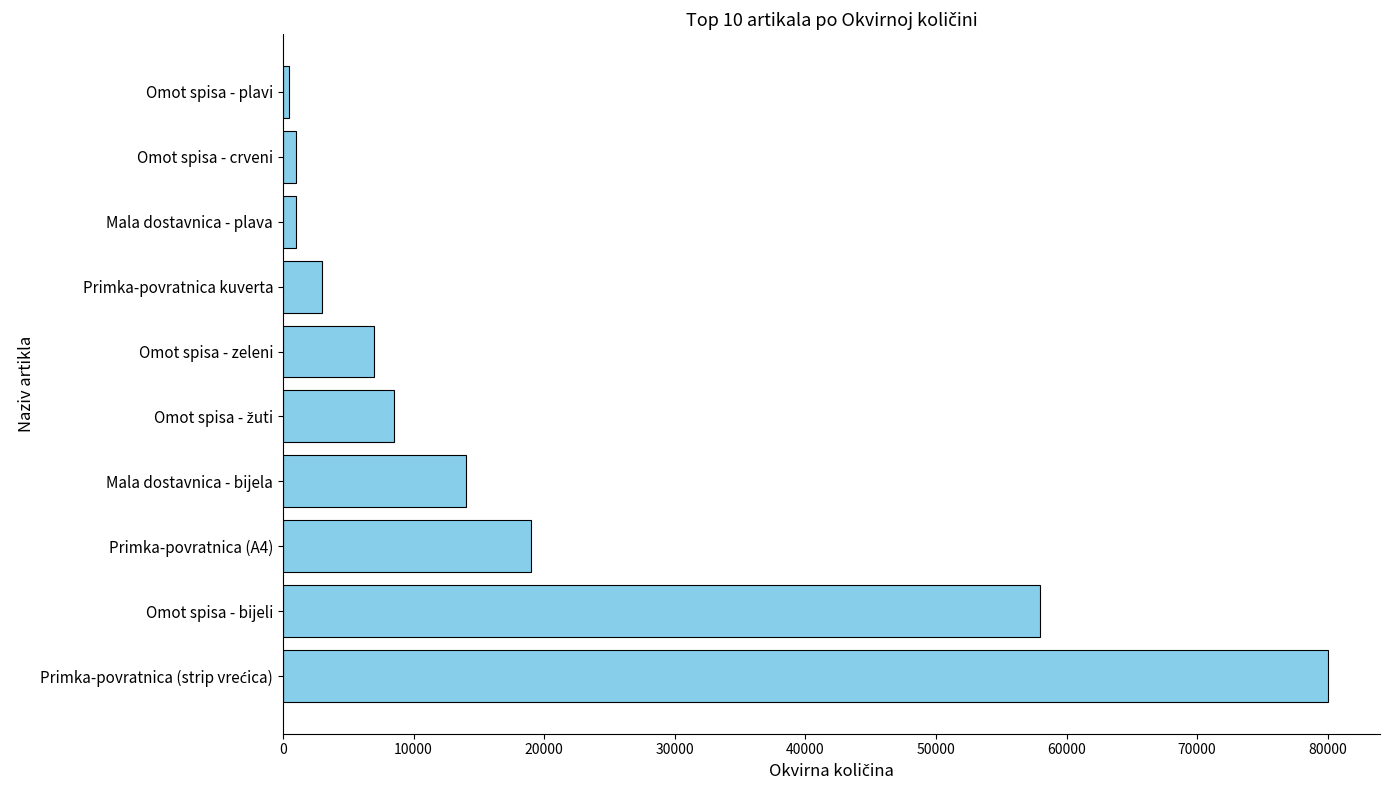

Where is the data nearest to the value 40250?

Omot spisa - bijeli